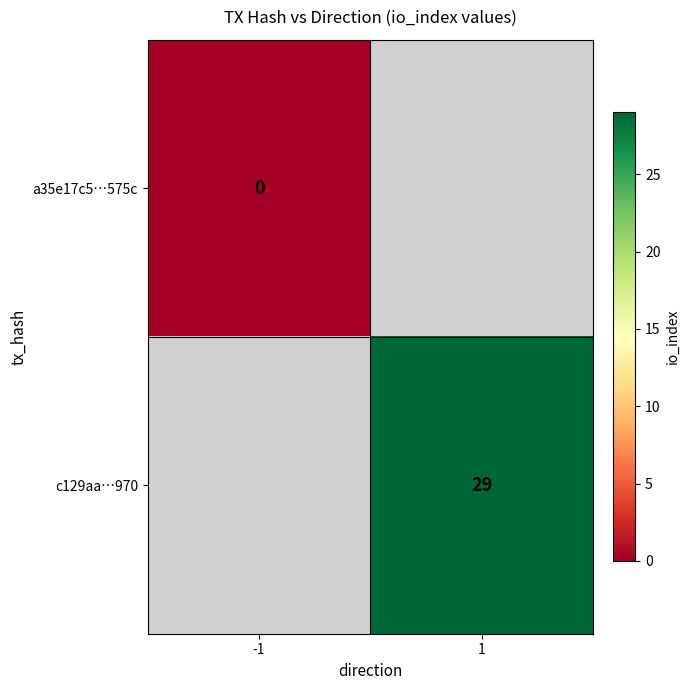

Count the number of categories in the chart.

2